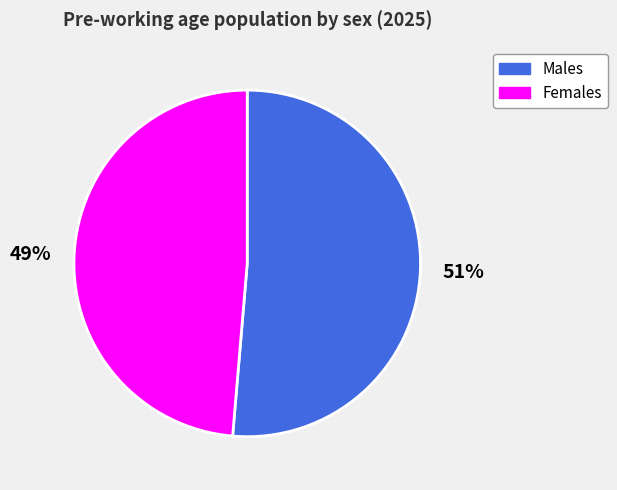

Which slice is the smallest?

Females